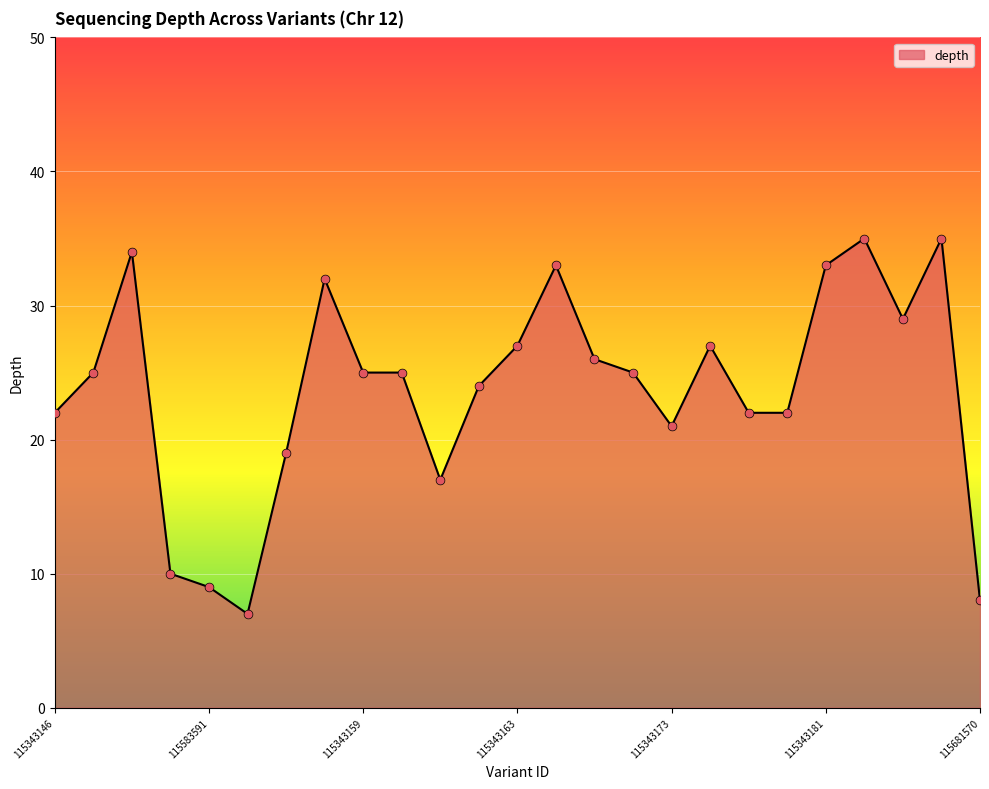

What is the greatest value displayed?

35